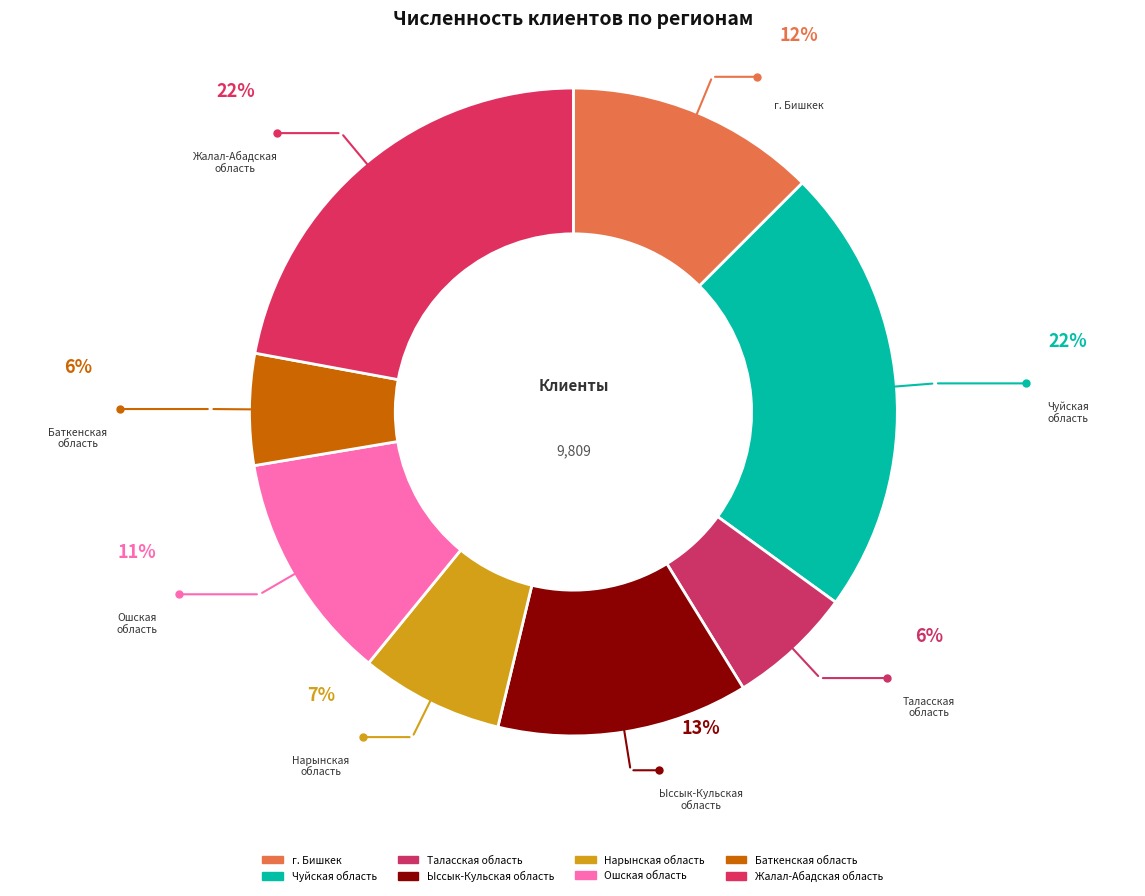

What percentage do Нарынская область and Жалал-Абадская область together represent?

29.2%